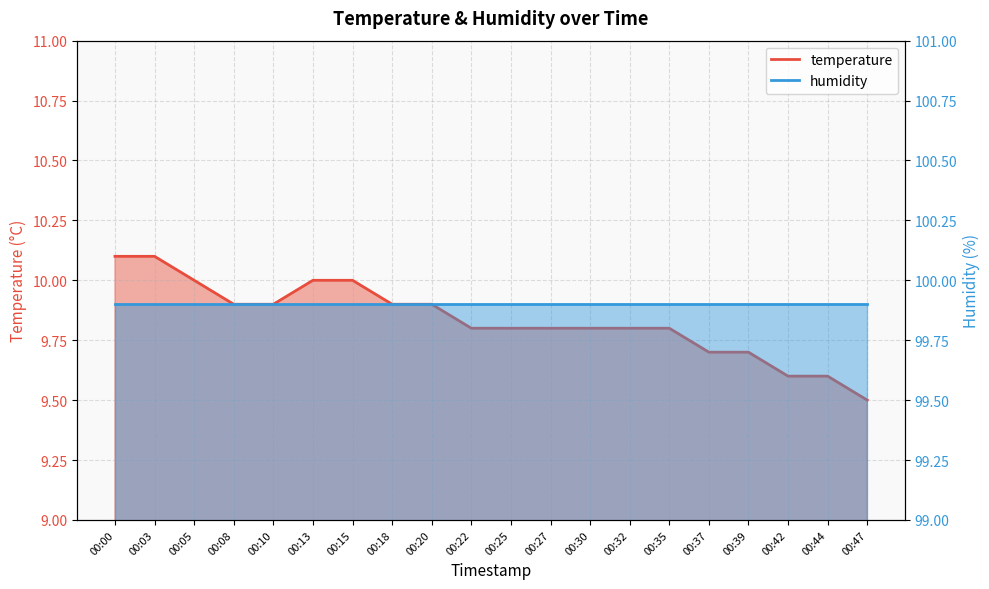

The chart shows a value of 6.6 at 00:25. True or false?

False